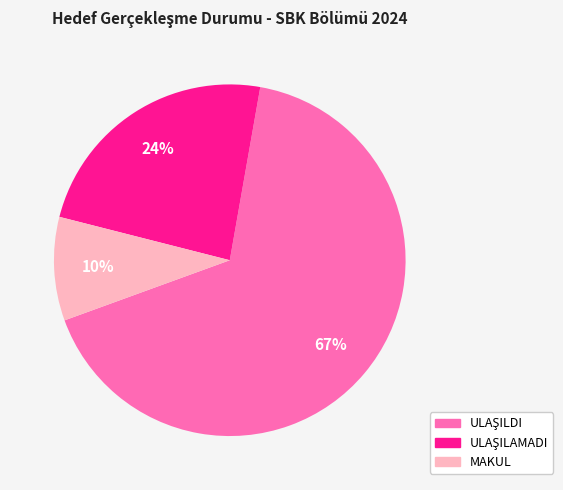

The MAKUL slice represents 1% of the pie. True or false?

False